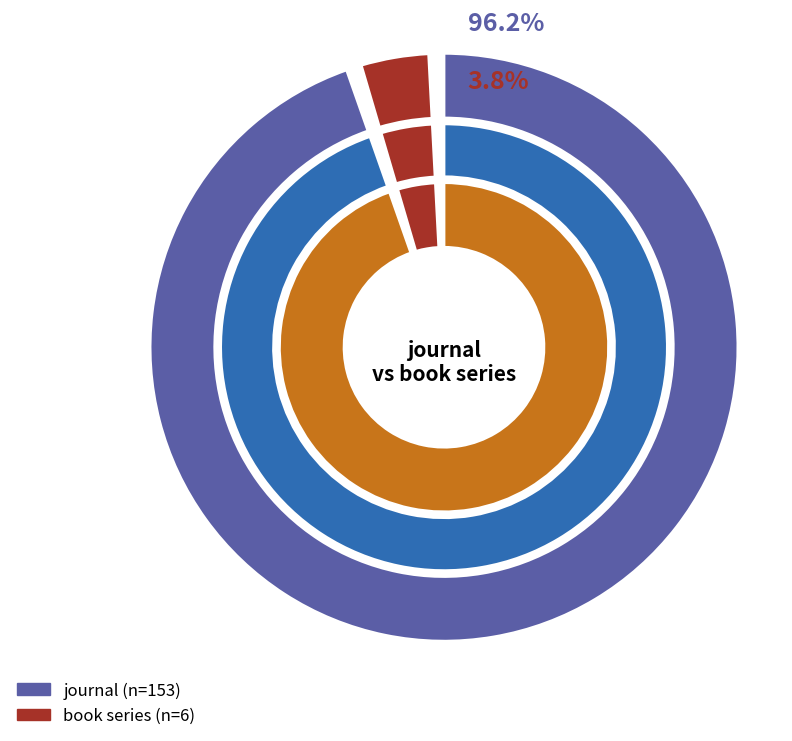

Which category accounts for the majority?

journal